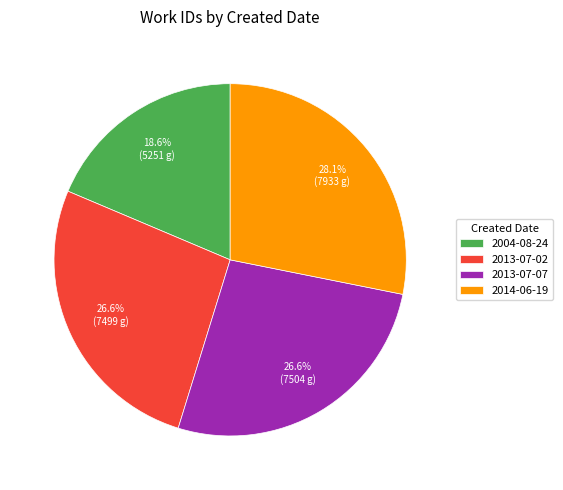

To the nearest percent, what portion does 2013-07-07 represent?

27%